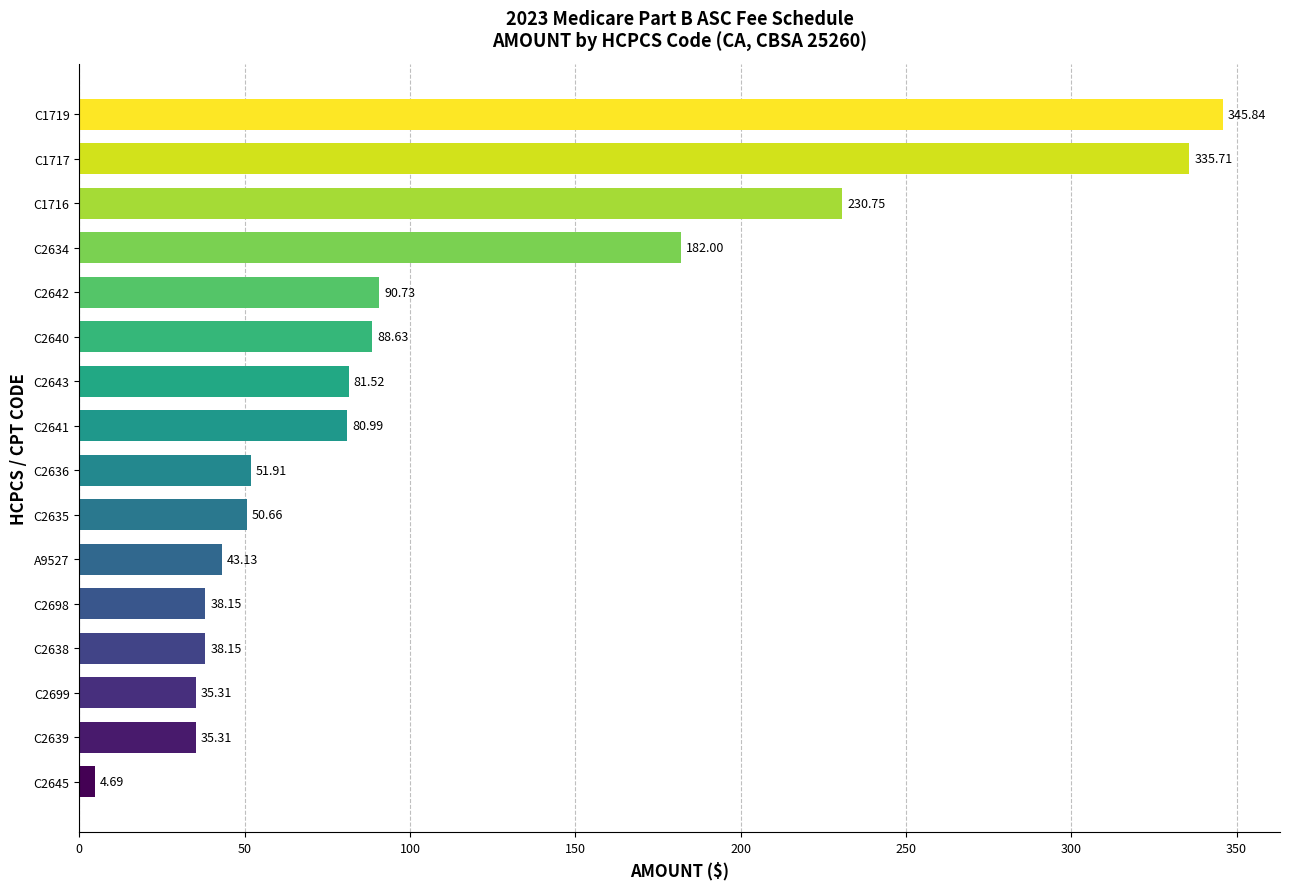

What is the difference between the second highest and minimum values?

331.0